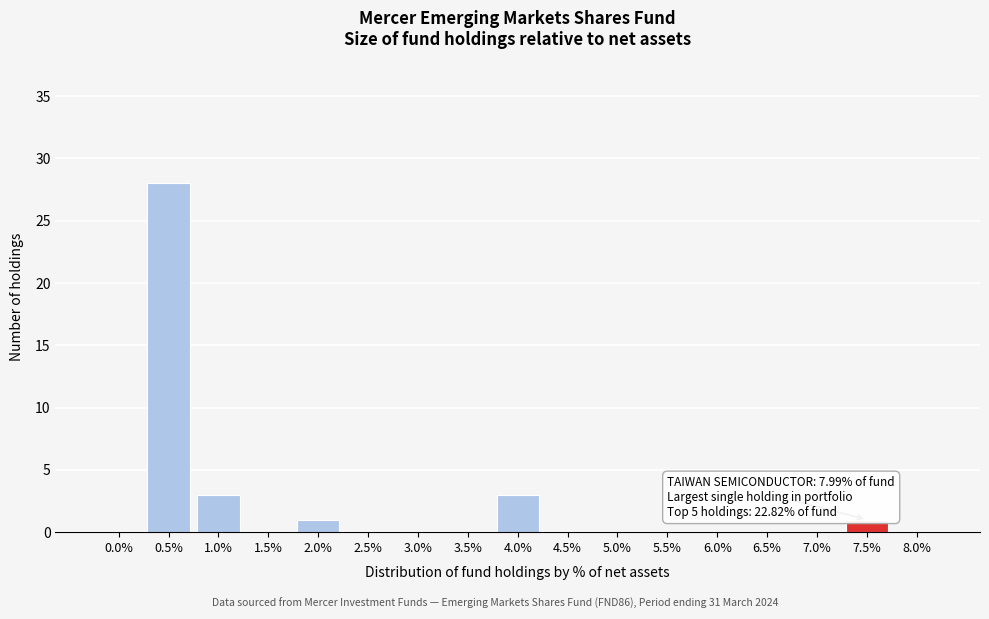

Reading left to right, extract all data points from this chart.

0.0%=0	0.5%=28	1.0%=3	1.5%=0	2.0%=1	2.5%=0	3.0%=0	3.5%=0	4.0%=3	4.5%=0	5.0%=0	5.5%=0	6.0%=0	6.5%=0	7.0%=0	7.5%=1	8.0%=0